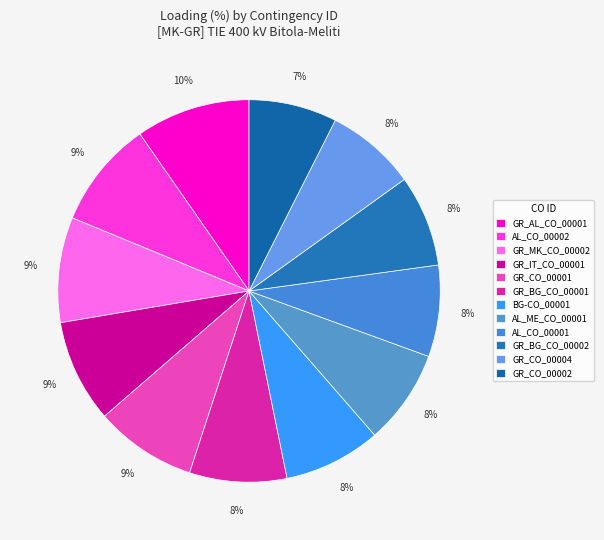

How many segments does this pie chart have?

12